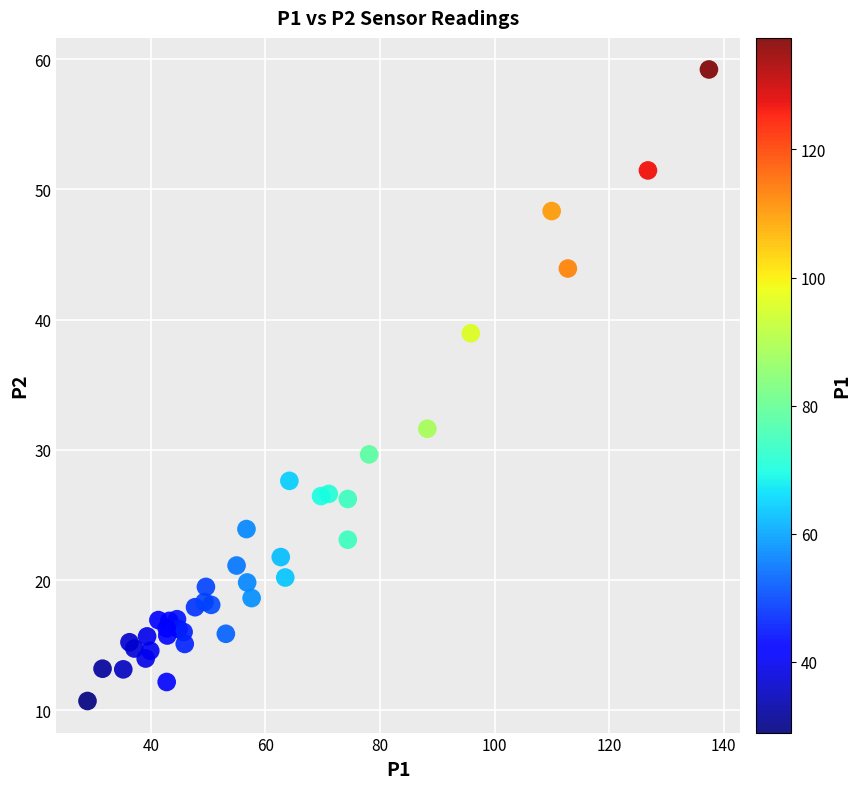

What Y value in the scatter plot is closest to 34?

31.6